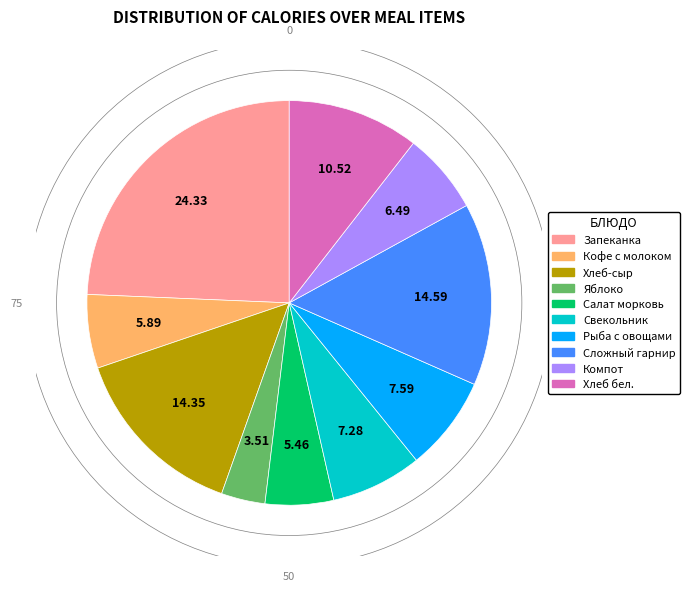

Does any single category account for the majority?

No